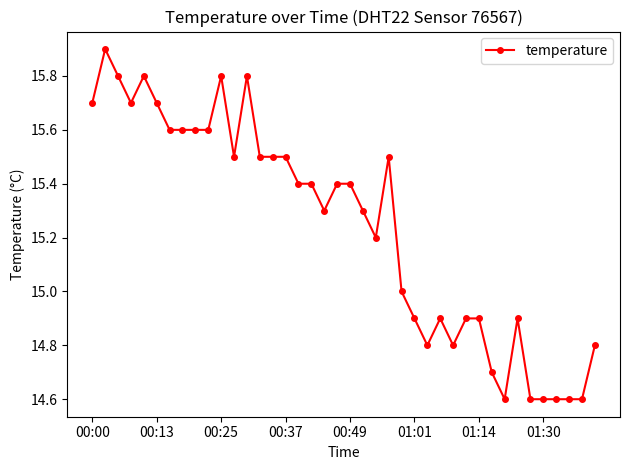

What is the sum of all values?

609.7